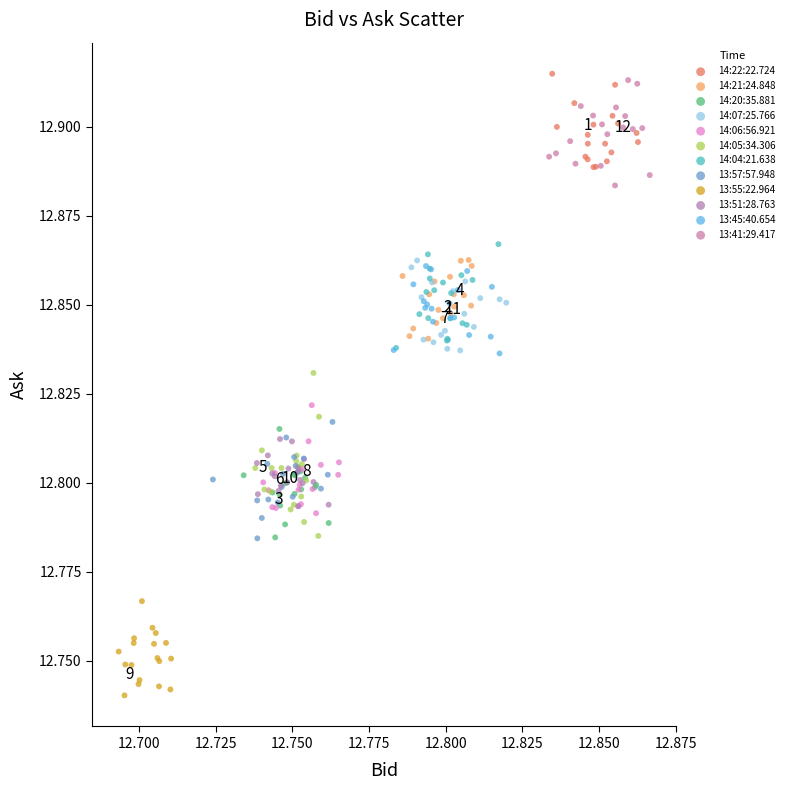

Which series has the widest spread of Y values?

14:05:34.306